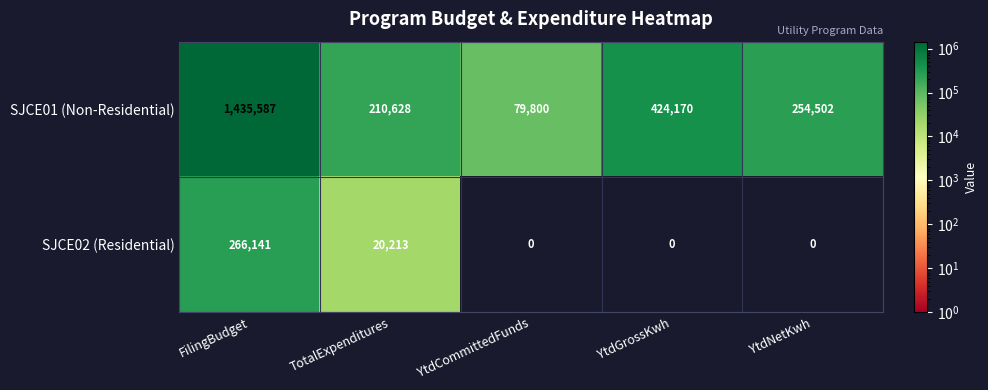

The value of SJCE02 (Residential) at YtdGrossKwh is -100182. True or false?

False